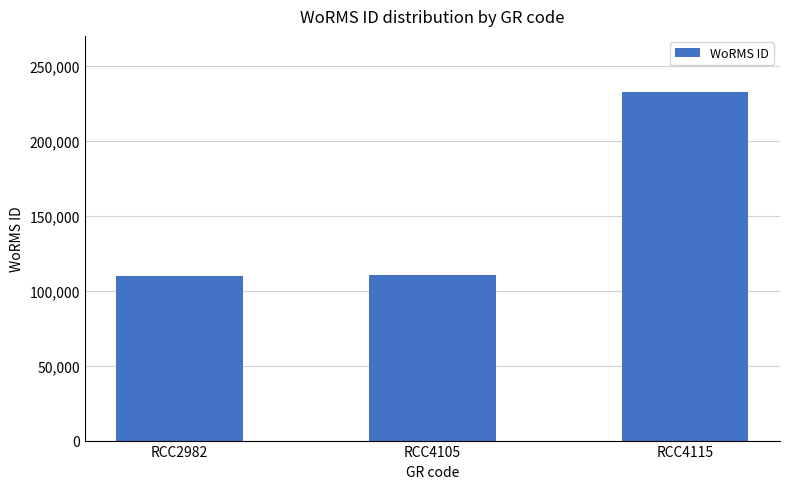

True or false: the data shows 109566 at RCC2982.

True